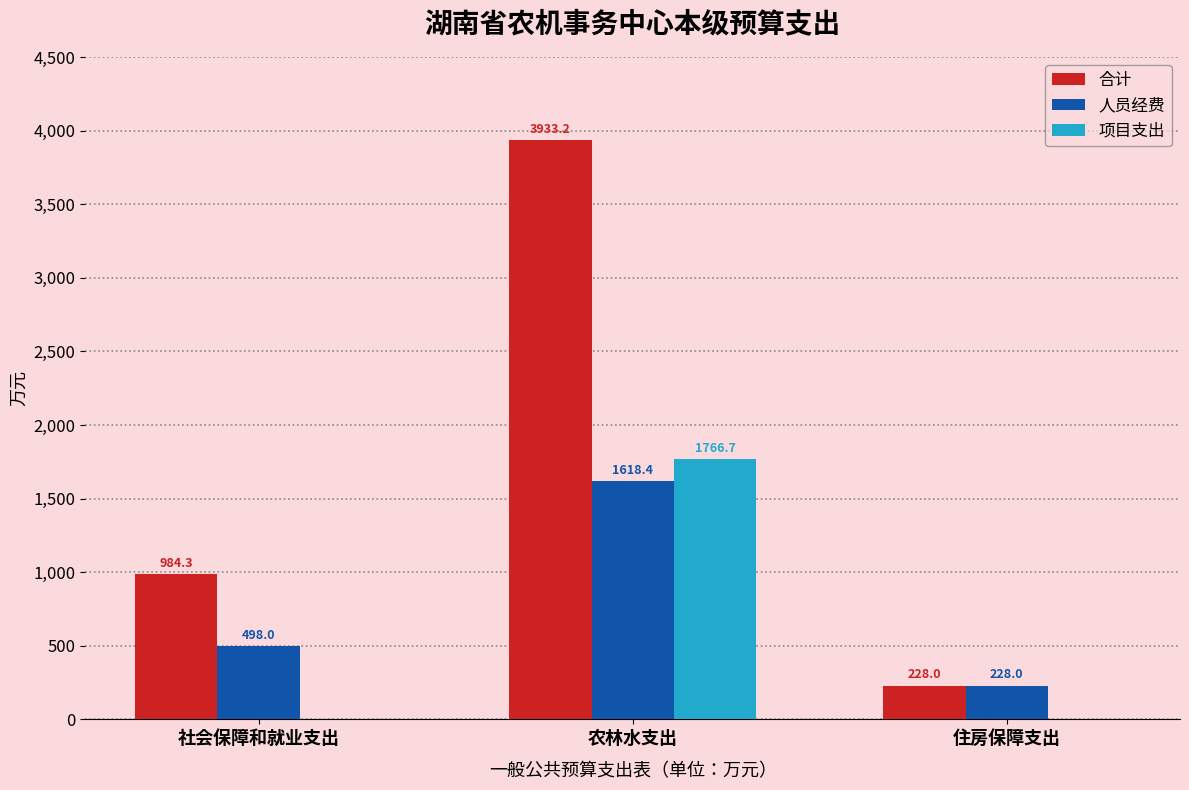

What is the sum of all 项目支出 values?

1766.7